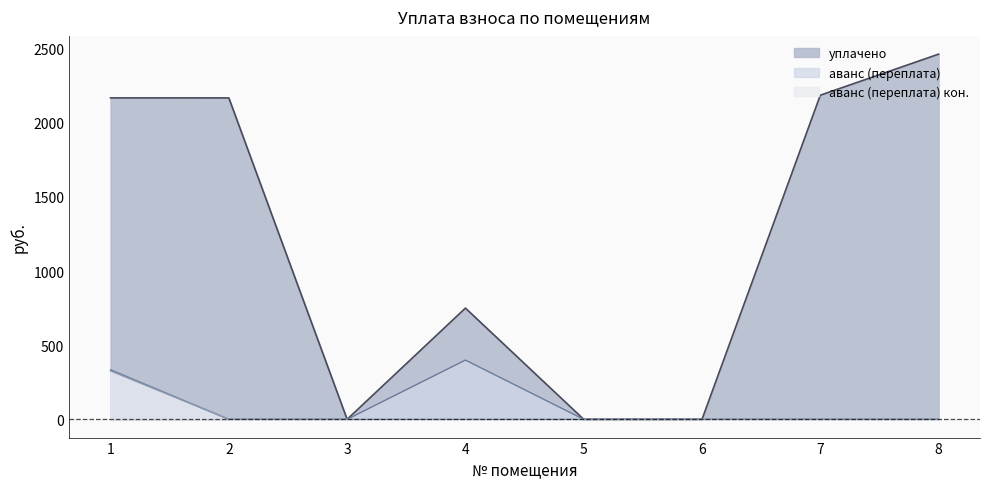

How many lines are shown in the chart?

3